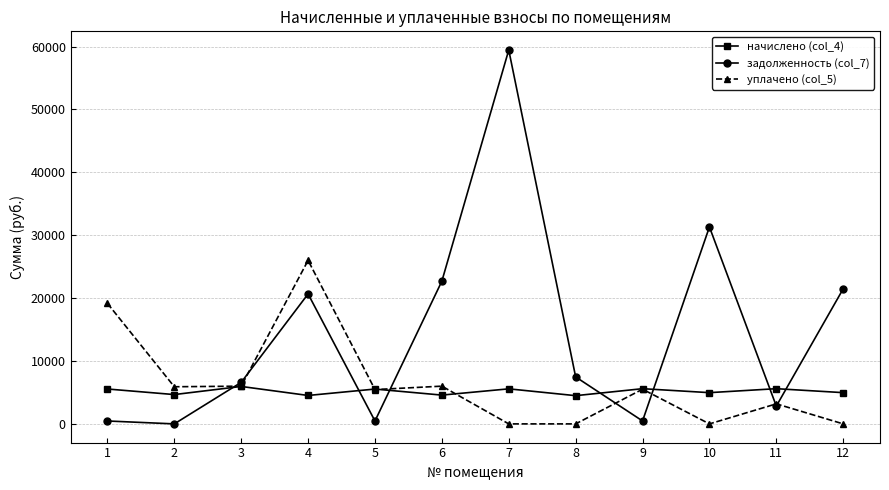

How many positive values does the задолженность (col_7) series have?

11